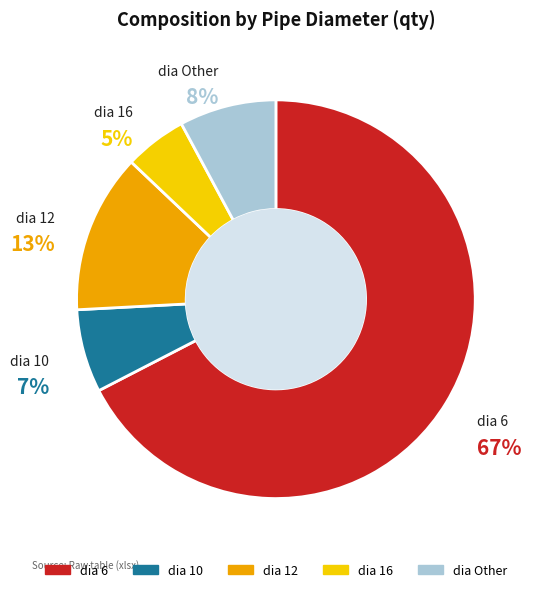

Does any single category account for the majority?

Yes